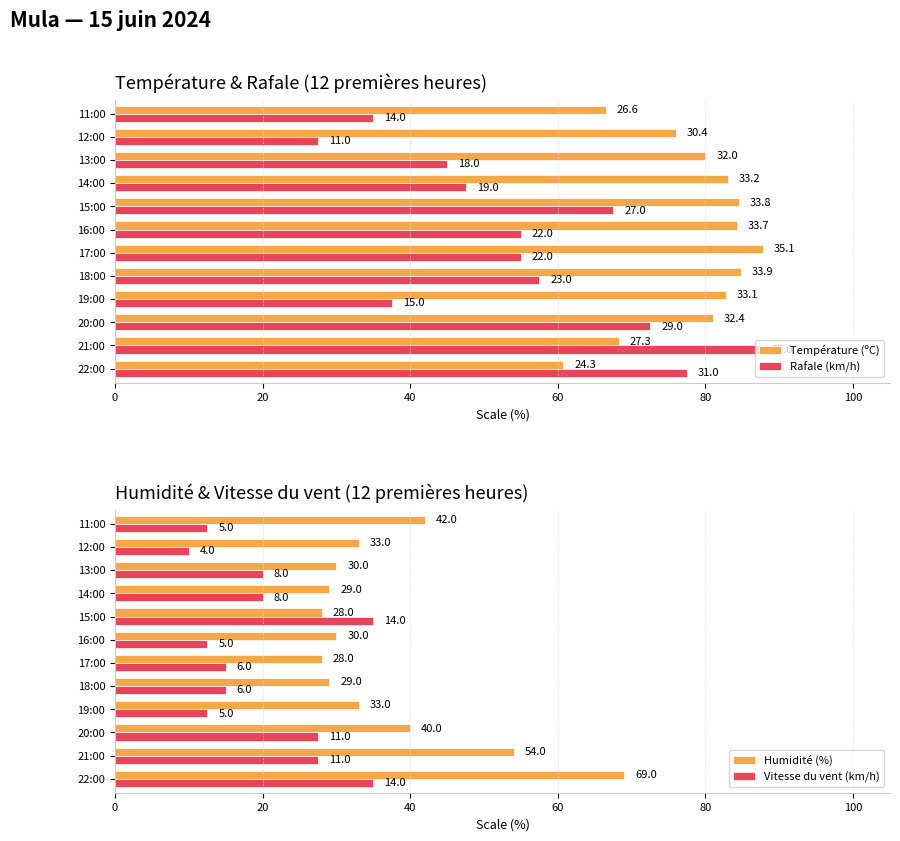

What is the greatest value displayed?

87.8